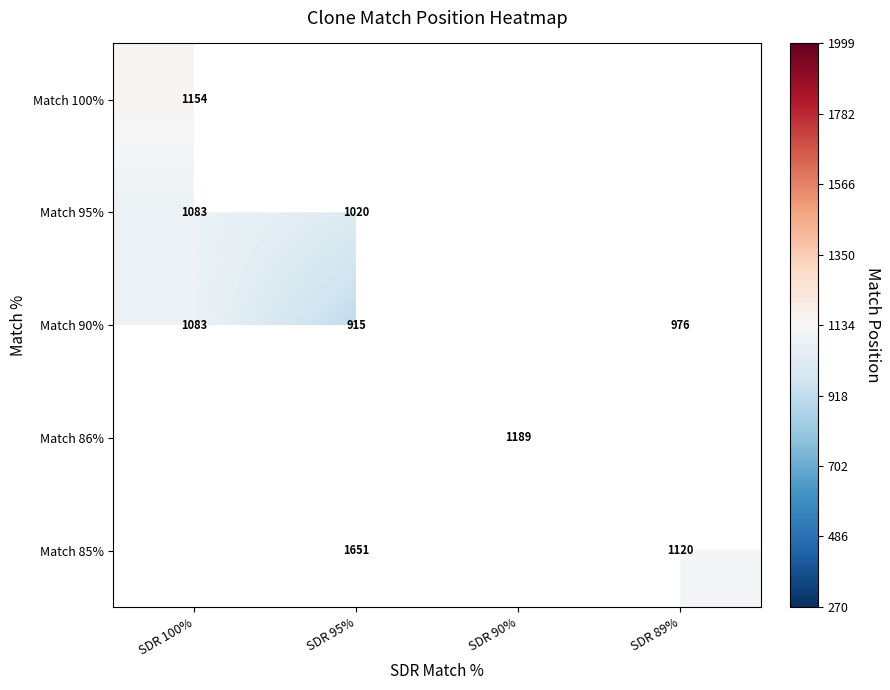

Count the number of categories in the chart.

4